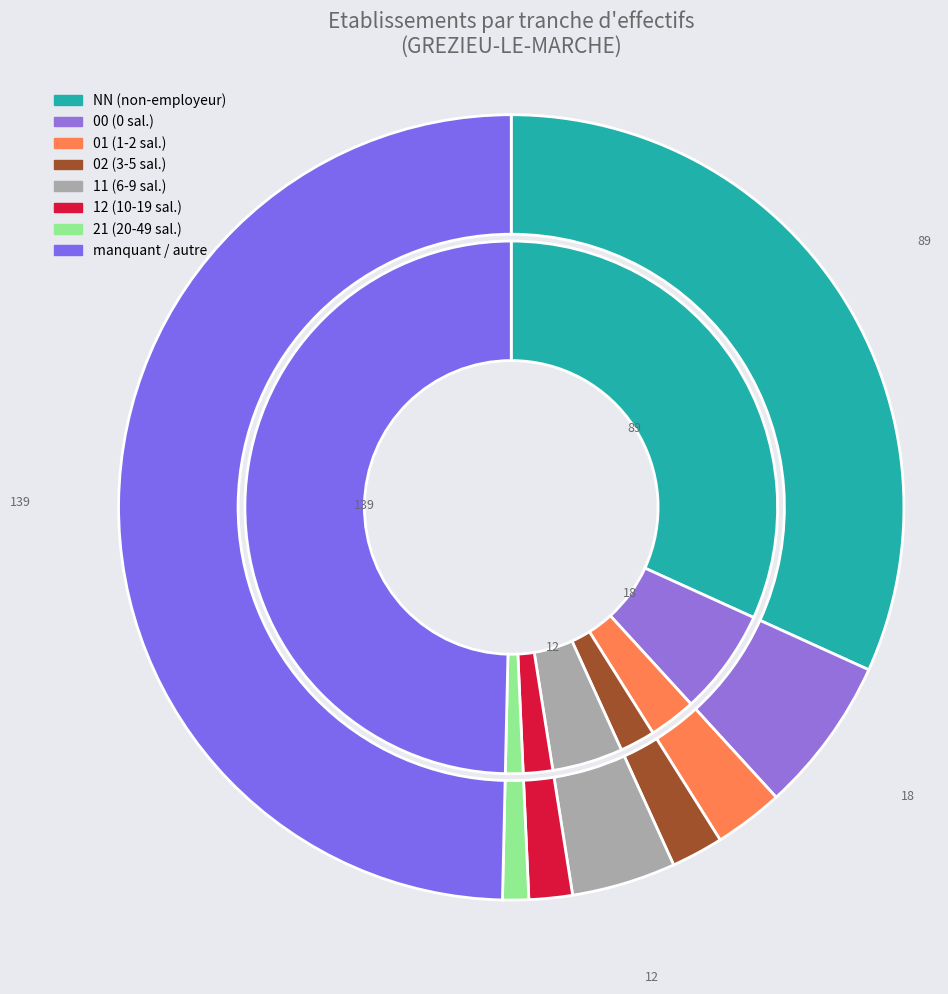

What is the ratio of the value at 02 to the value at 12?

1.5